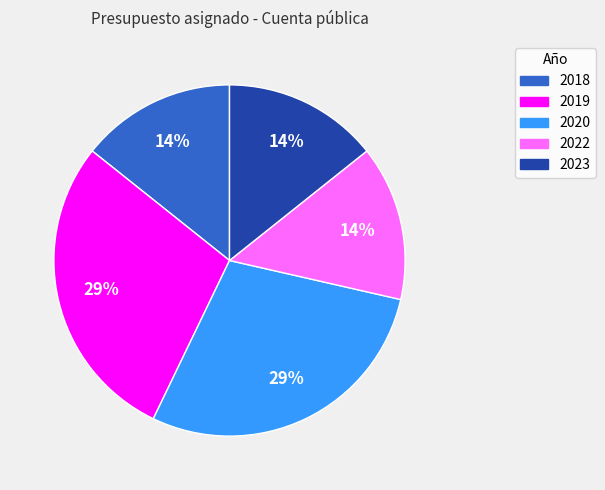

Is the sum of 2018 and 2019 greater than half?

No